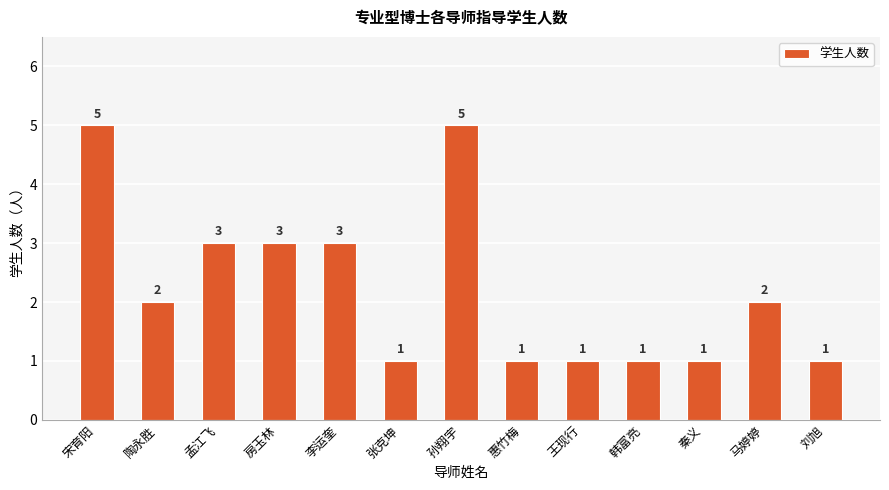

What is the label of the 7th bar from the left?

孙翔宇